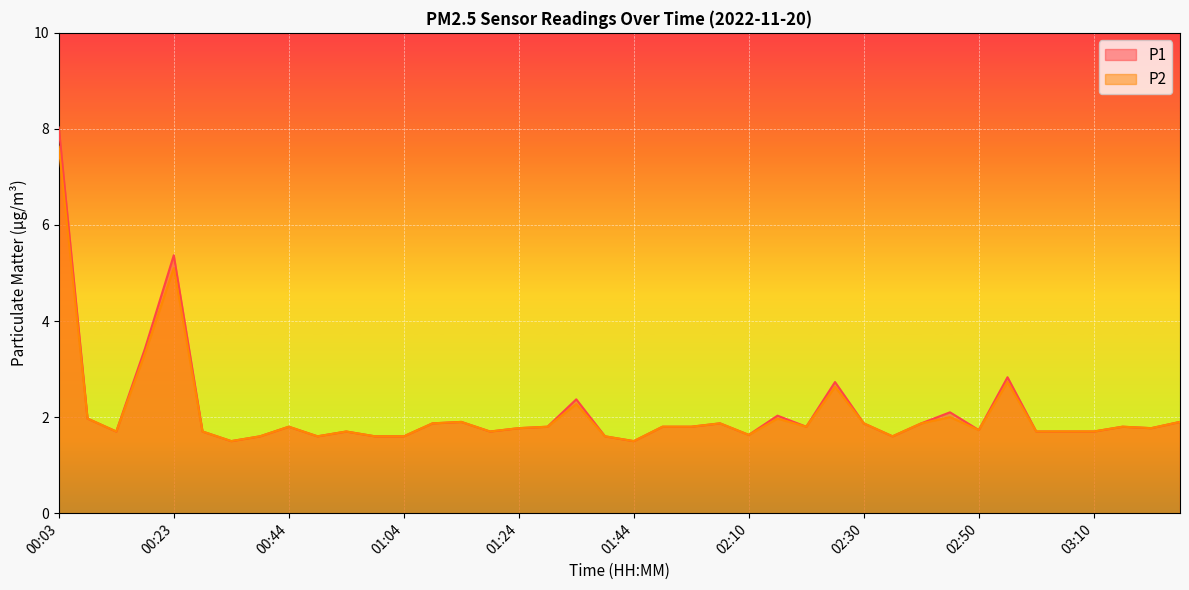

True or false: P1 and P2 cross at least once.

False